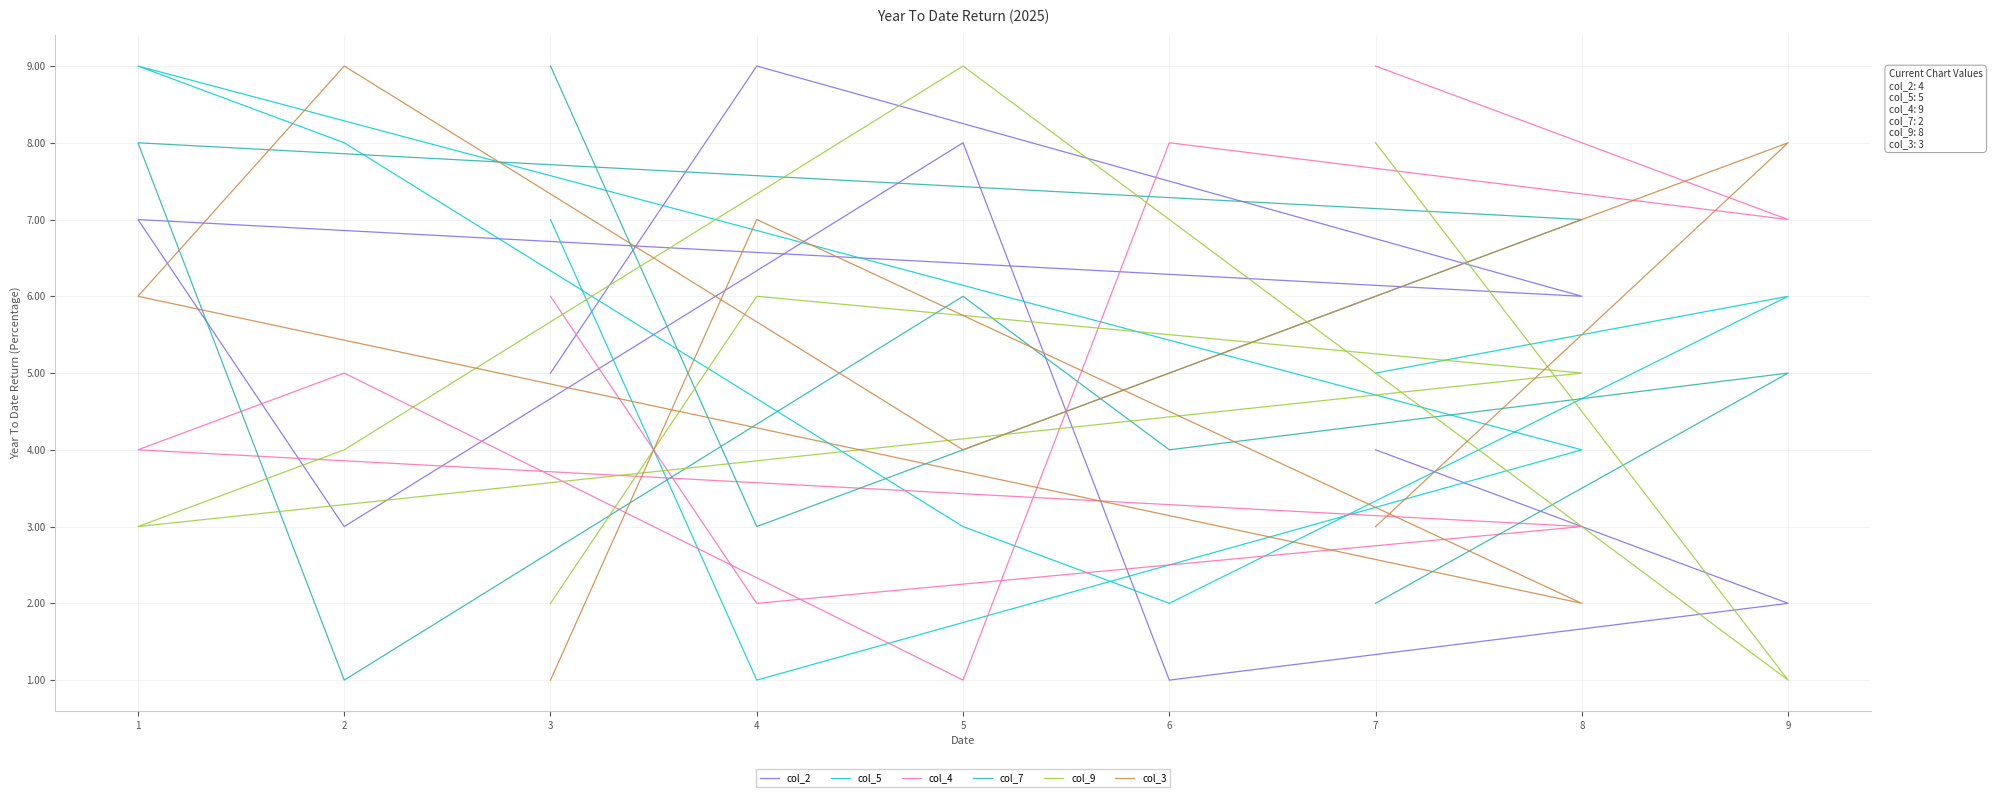

What is the lowest value of the col_9 series?

1